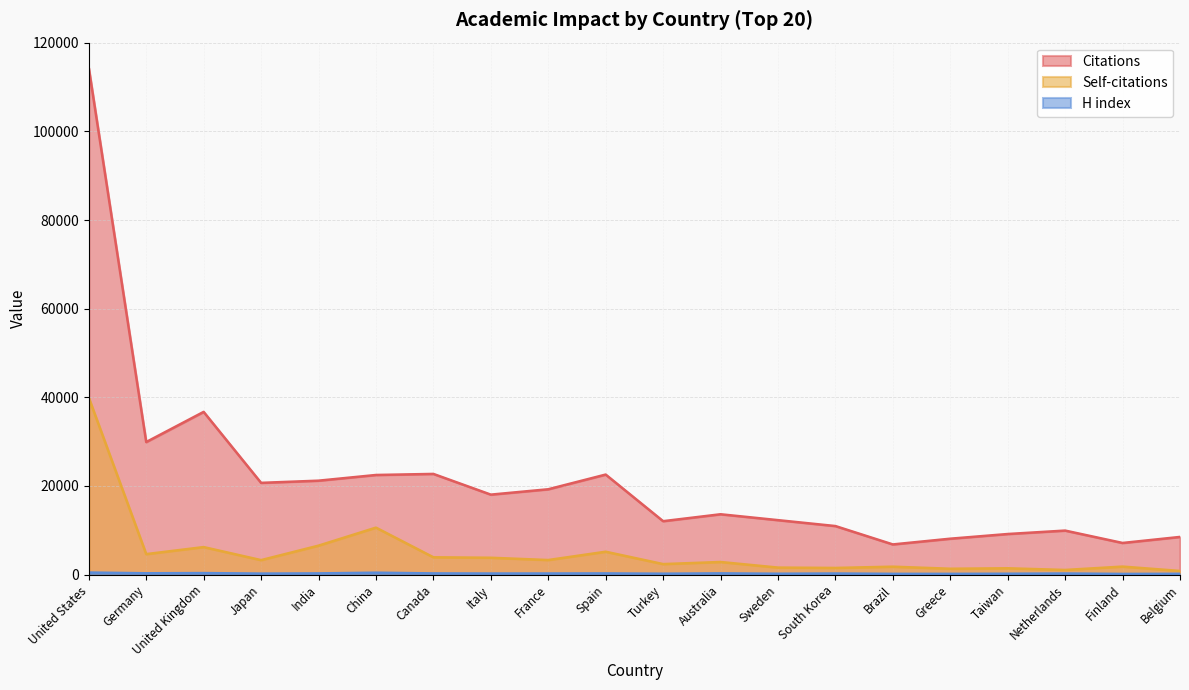

At which label is Self-citations closest to 20376?

China